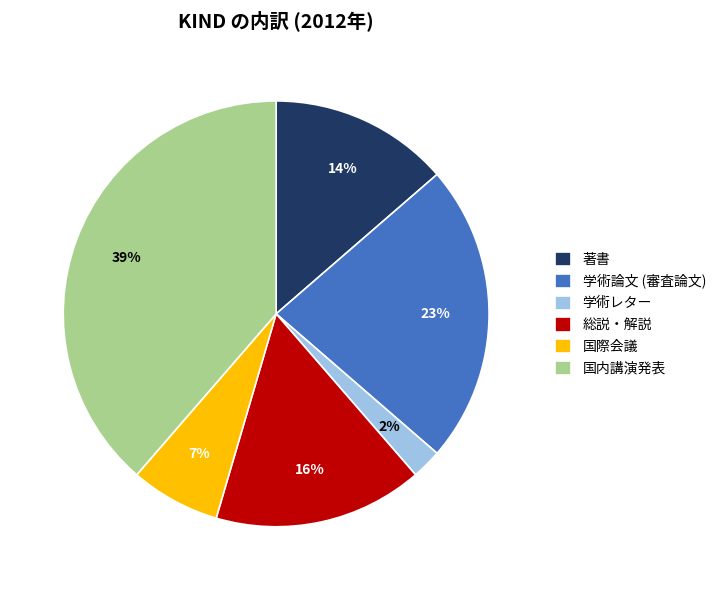

Rank the categories by value from lowest to highest.

学術レター, 国際会議, 著書, 総説・解説, 学術論文 (審査論文), 国内講演発表